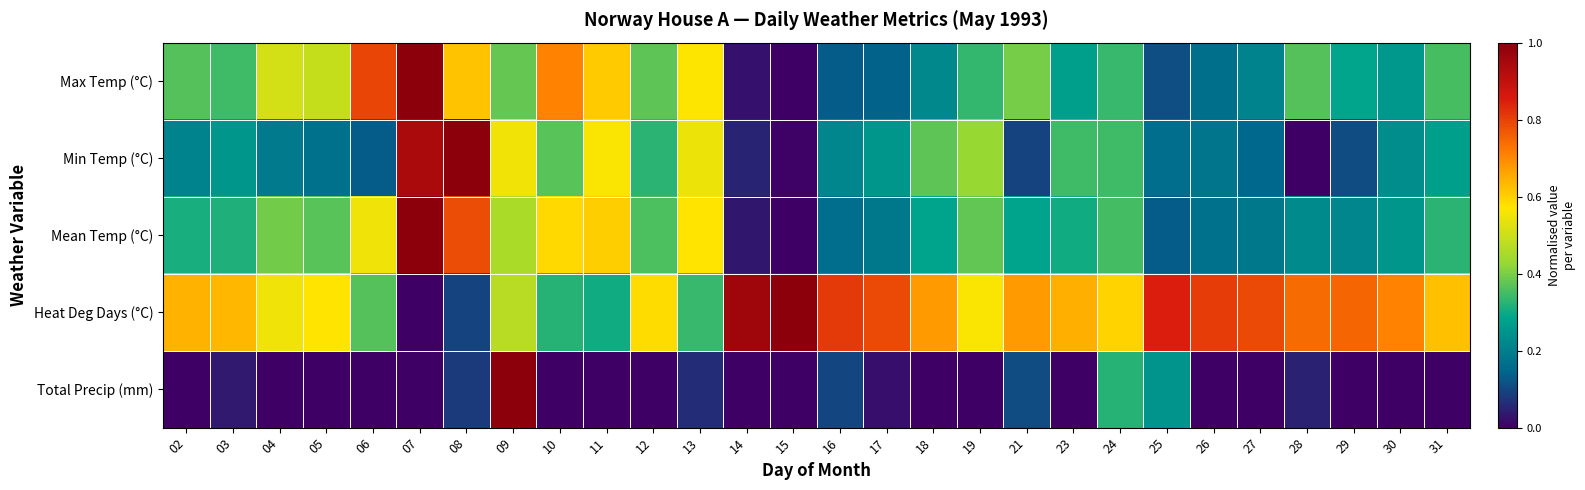

What is the greatest value displayed?

1.0